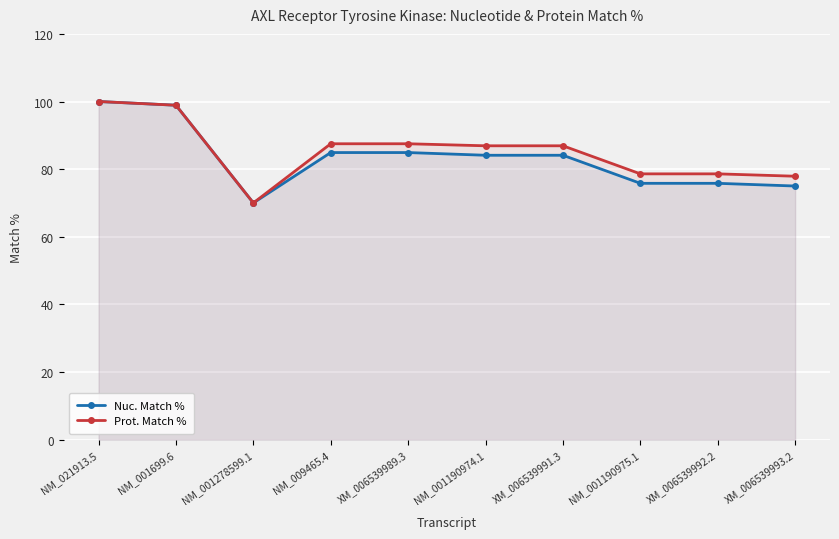

What is the label of the 9th point from the left?

XM_006539992.2